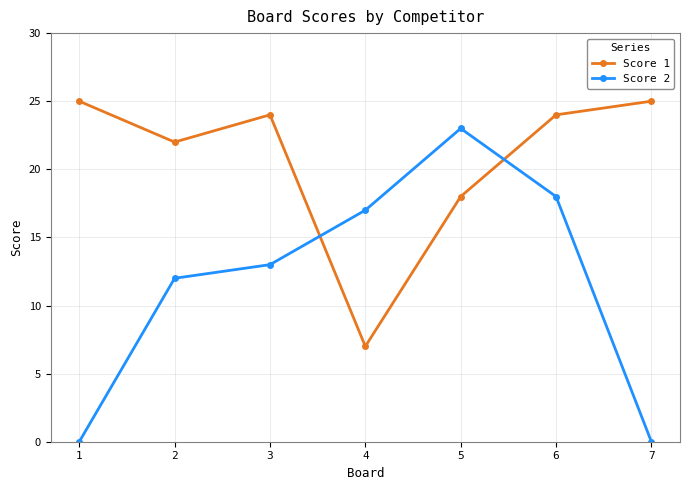

The Score 2 series shows 8 at 6. True or false?

False